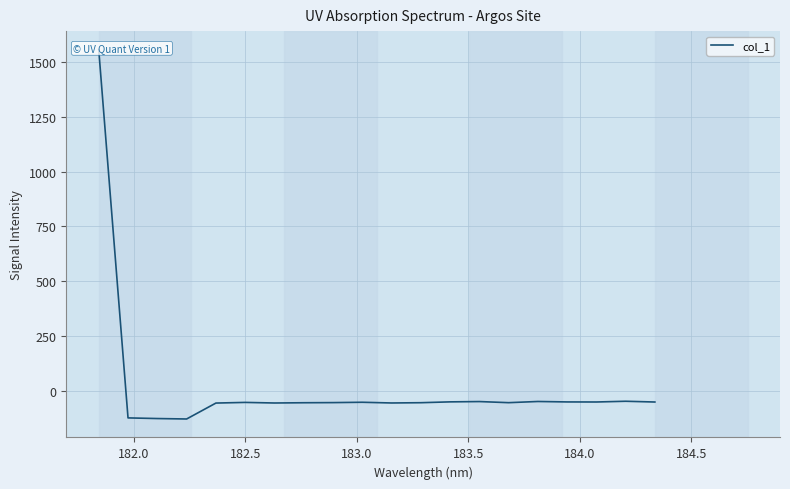

How many data points does each series have?

20